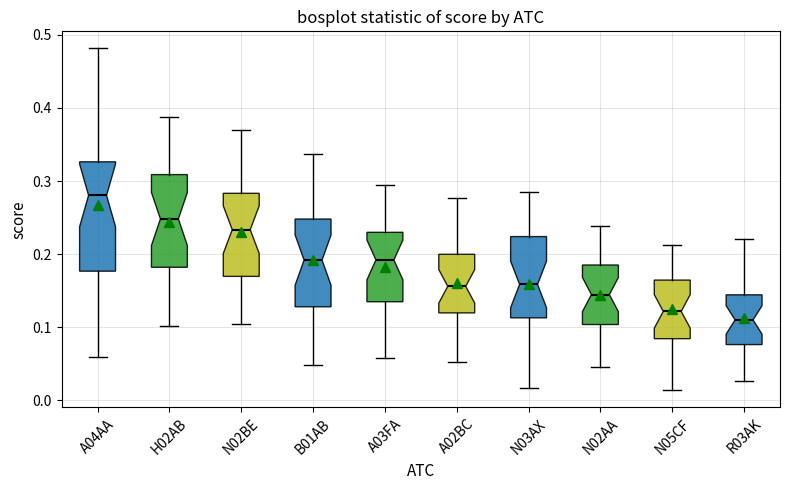

Where is the lower edge of the box for R03AK on the y-axis? The values are not printed on the chart, so give them approximately, as read against the axis.

0.08